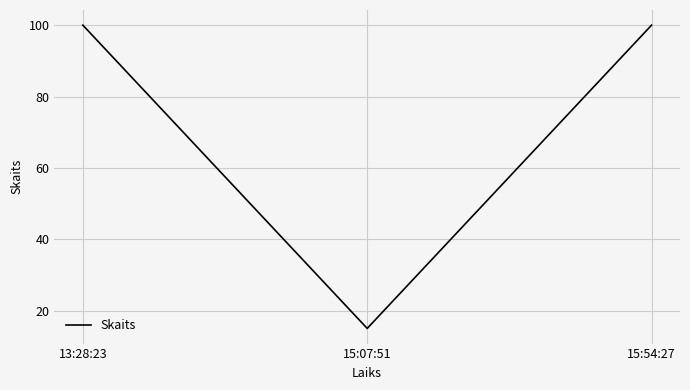

Reading left to right, transcribe all the data shown in this chart.

100	15	100